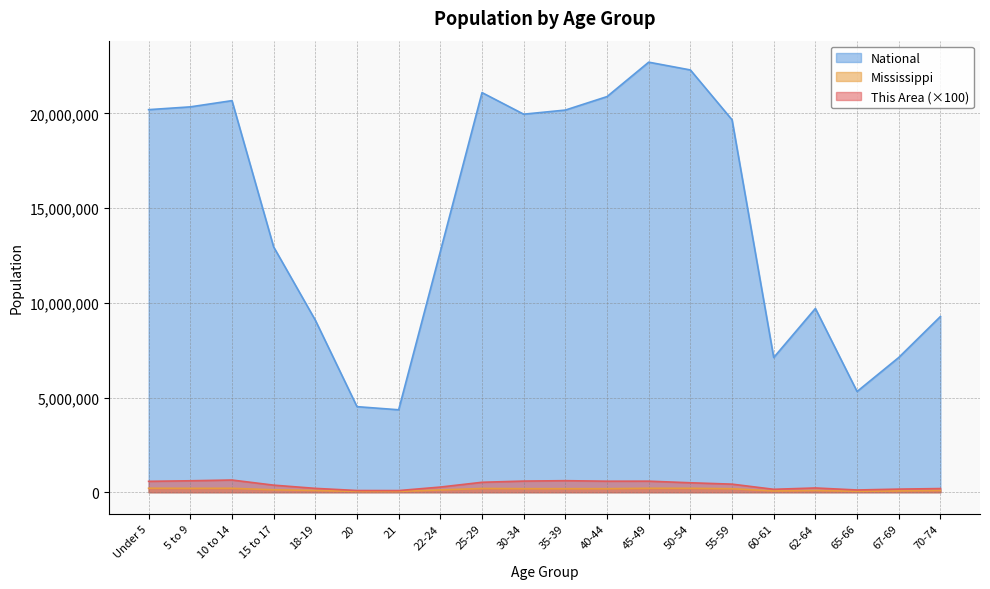

What is the label of the 11th point from the left?

35-39